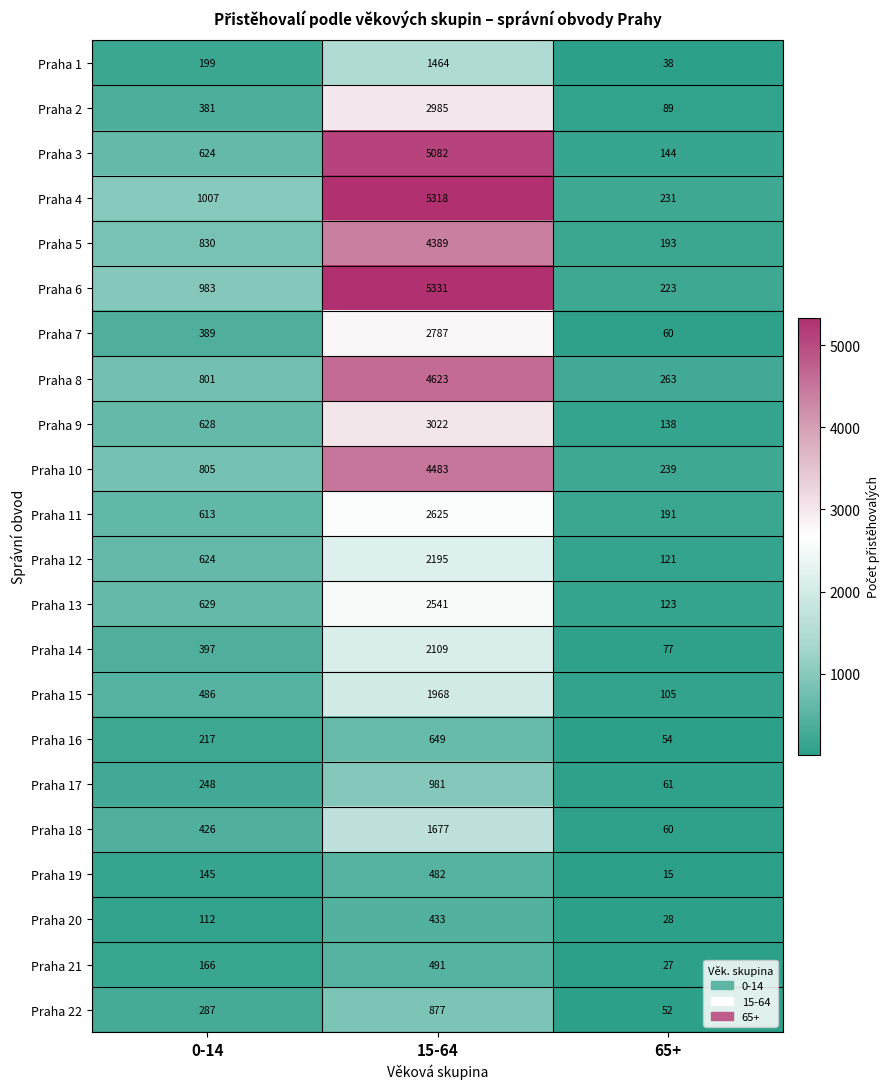

Rank the series at 15-64 from highest to lowest value.

Praha 6, Praha 4, Praha 3, Praha 8, Praha 10, Praha 5, Praha 9, Praha 2, Praha 7, Praha 11, Praha 13, Praha 12, Praha 14, Praha 15, Praha 18, Praha 1, Praha 17, Praha 22, Praha 16, Praha 21, Praha 19, Praha 20